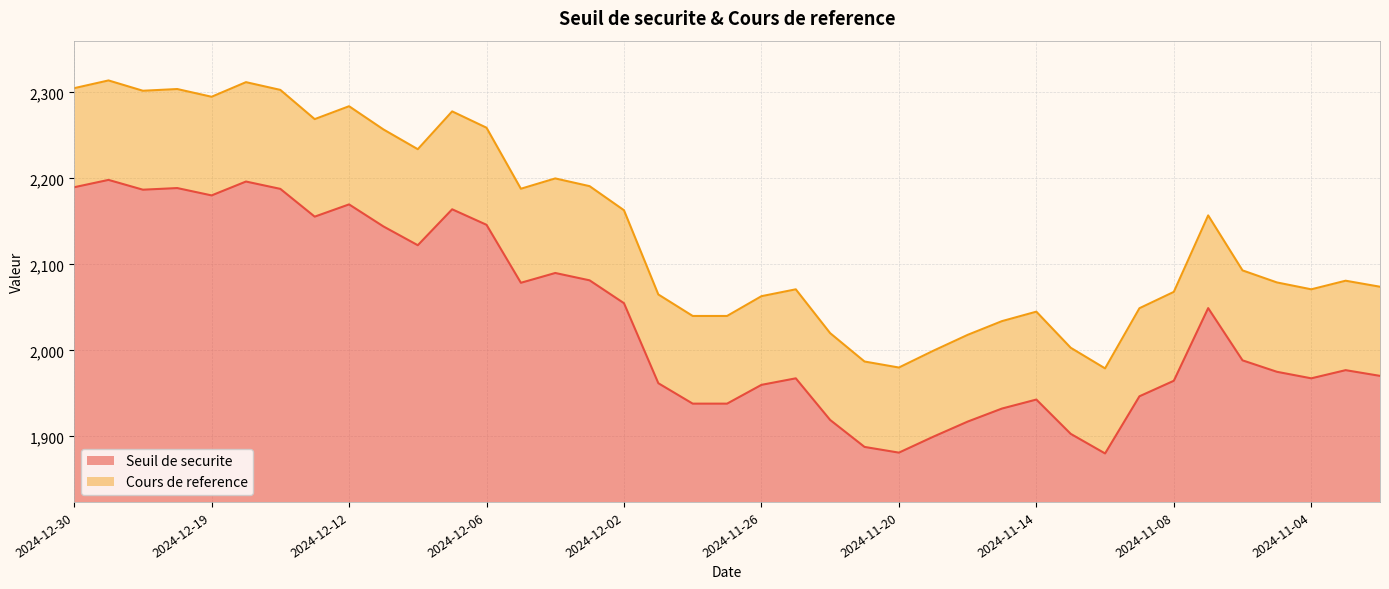

Rank the categories by Cours de reference value from highest to lowest.

2024-12-27, 2024-12-18, 2024-12-30, 2024-12-20, 2024-12-17, 2024-12-23, 2024-12-19, 2024-12-12, 2024-12-09, 2024-12-16, 2024-12-06, 2024-12-11, 2024-12-10, 2024-12-04, 2024-12-03, 2024-12-05, 2024-12-02, 2024-11-07, 2024-11-06, 2024-11-01, 2024-11-05, 2024-10-31, 2024-11-25, 2024-11-04, 2024-11-08, 2024-11-29, 2024-11-26, 2024-11-11, 2024-11-14, 2024-11-28, 2024-11-27, 2024-11-15, 2024-11-22, 2024-11-18, 2024-11-13, 2024-11-19, 2024-11-21, 2024-11-20, 2024-11-12